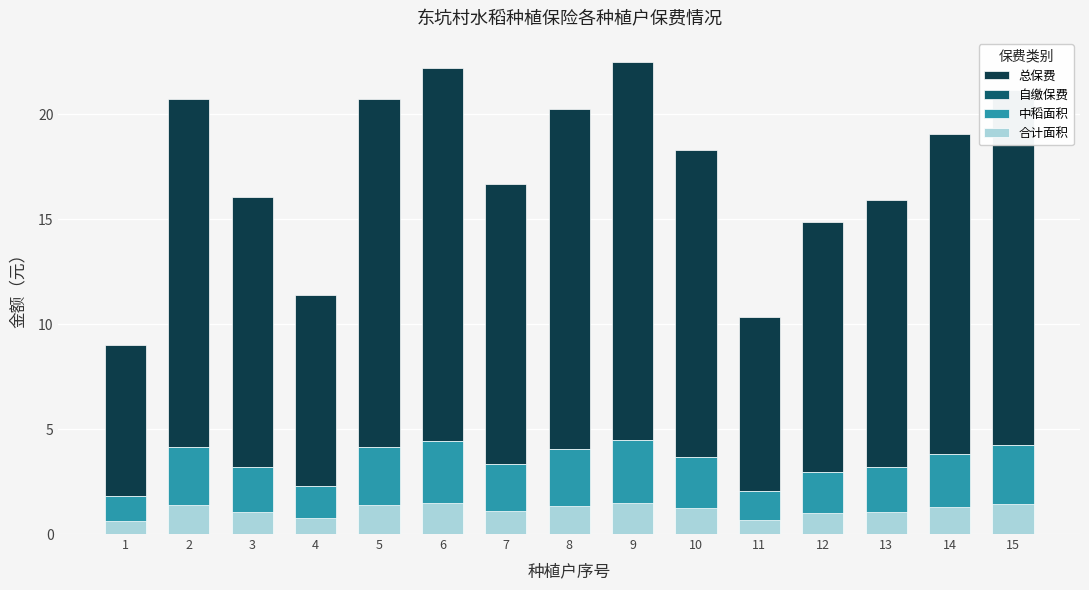

How many values in the 中稻面积 series exceed 3?

11